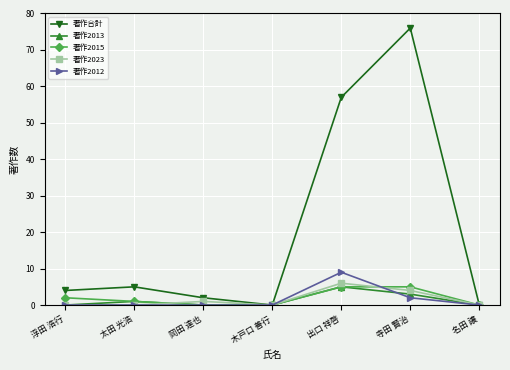

How many lines are shown in the chart?

5